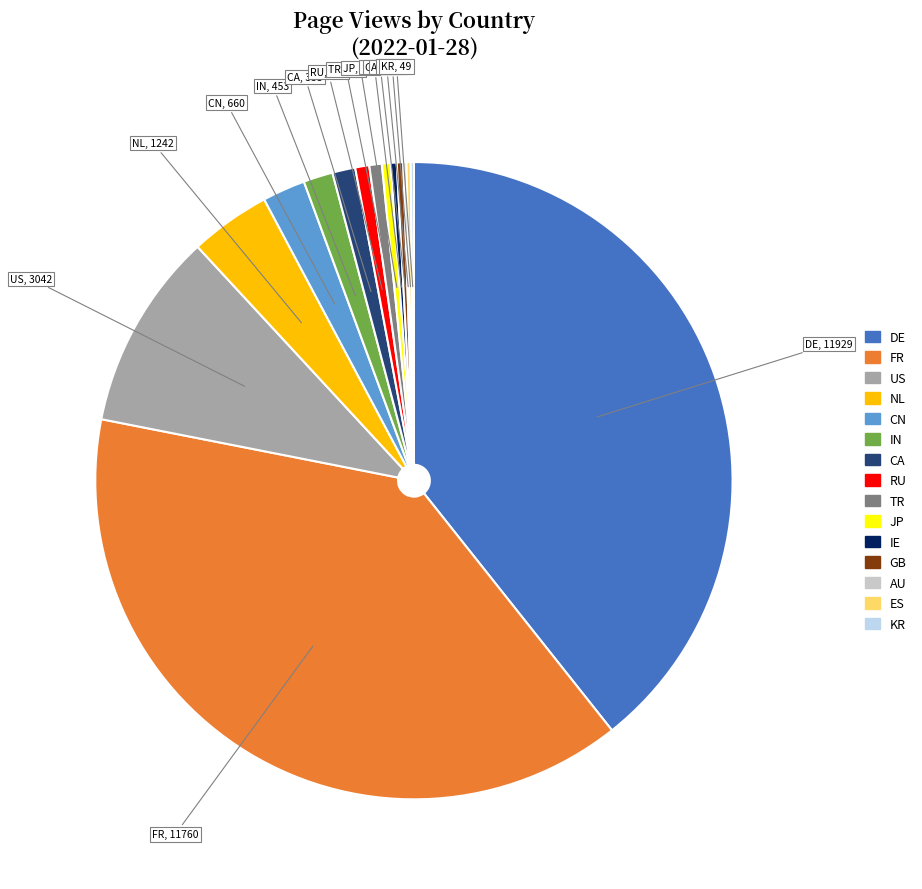

Which slice is the largest?

DE